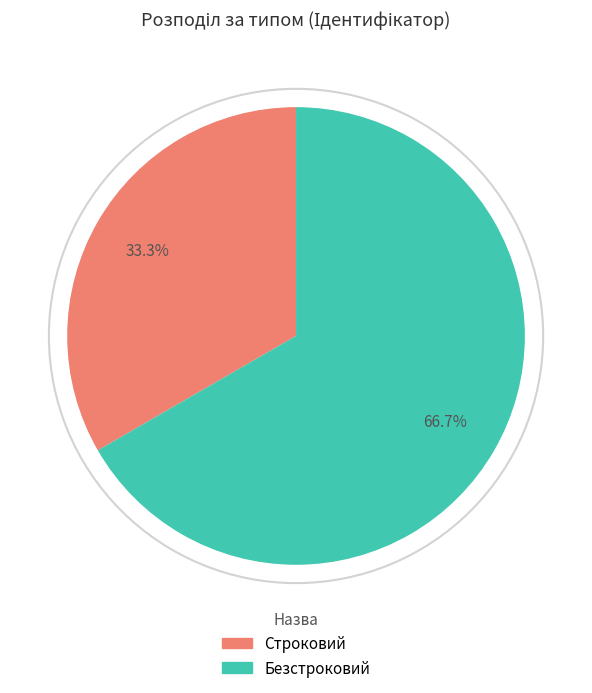

To the nearest percent, what is the difference between the largest and smallest slice percentages?

33%